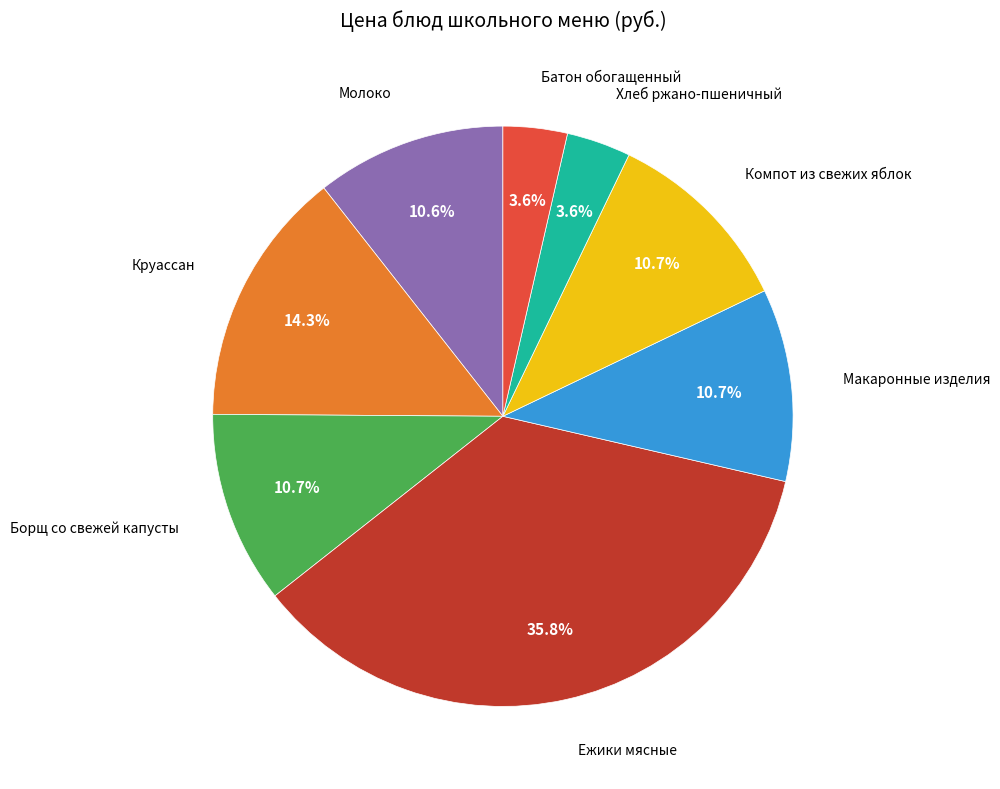

Is there a majority slice in this chart?

No